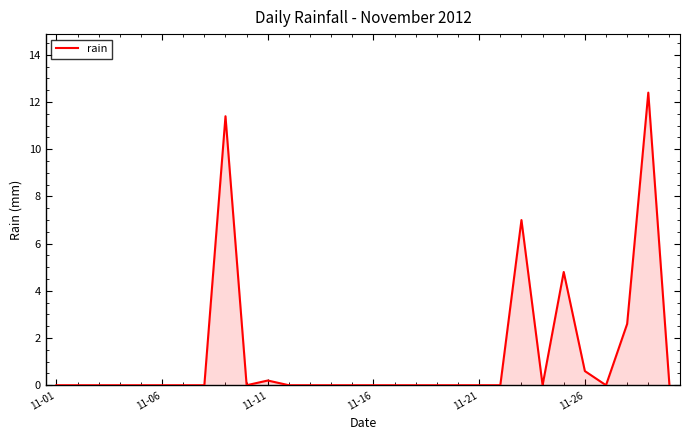

What is the greatest value displayed?

12.4